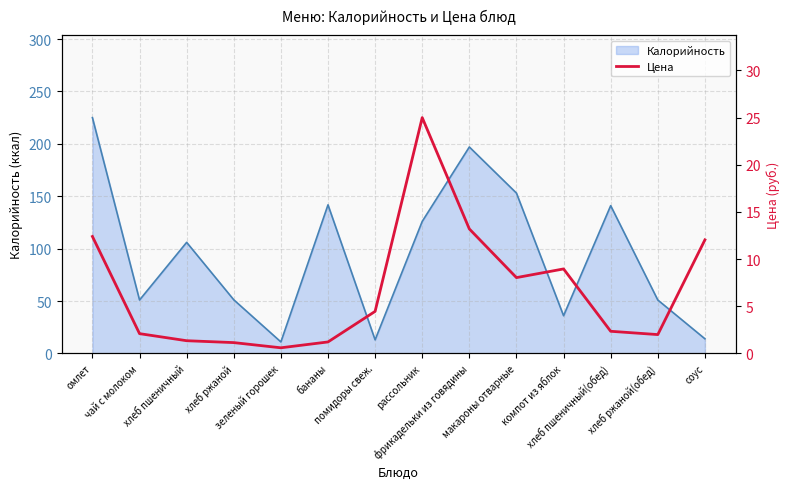

What is the maximum value for Калорийность?

225.0